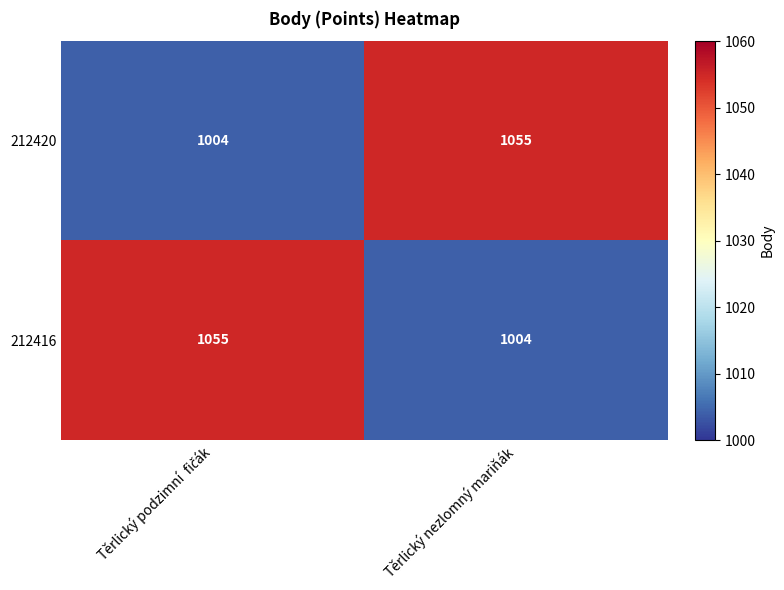

What is the difference between the maximum and minimum values in the 212420 series?

51